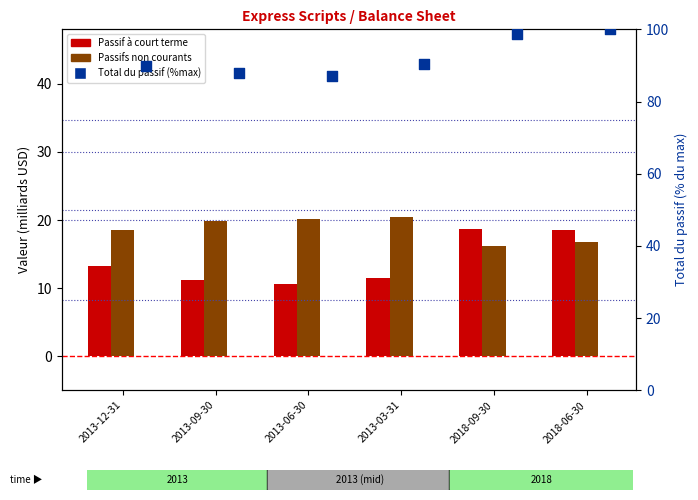

At how many categories does at least one series exceed 77?

6